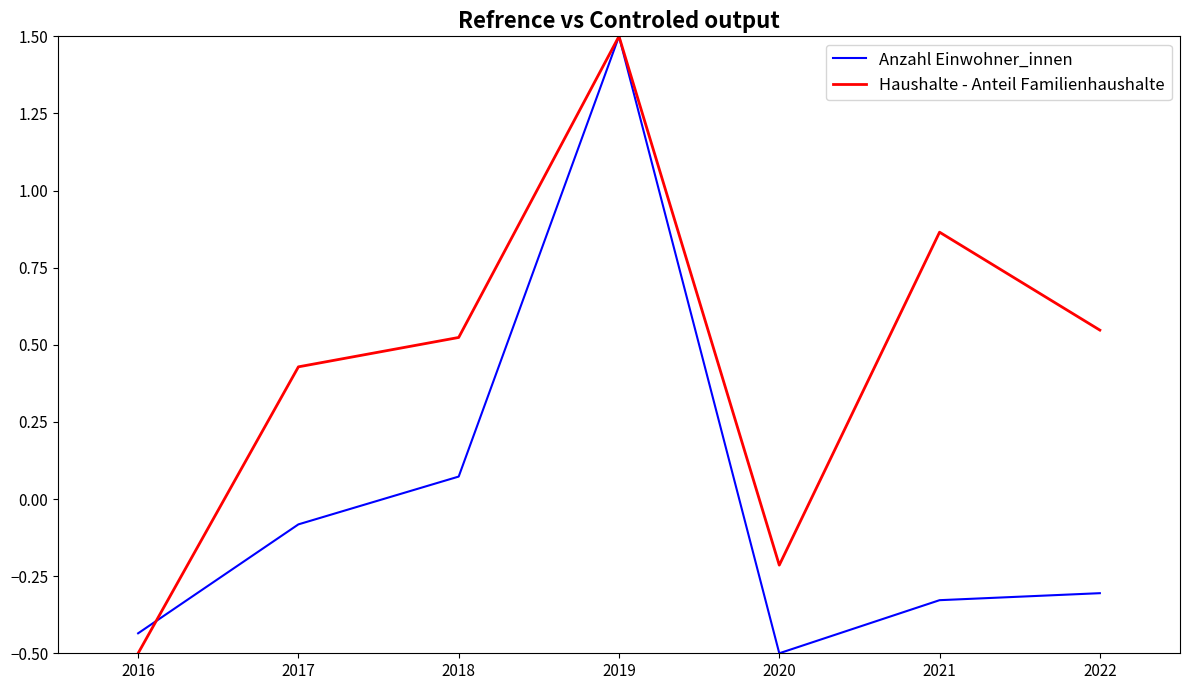

How many lines are shown in the chart?

2